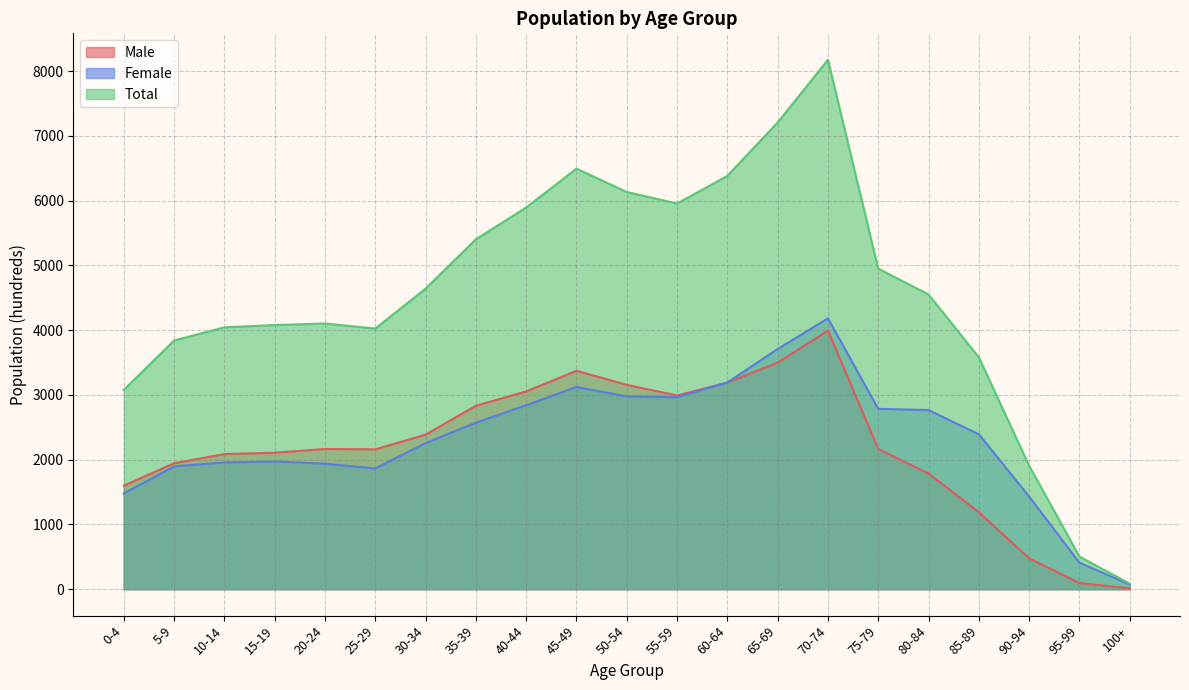

Is the value of Total at 65-69 greater than the value of Female at 35-39?

Yes